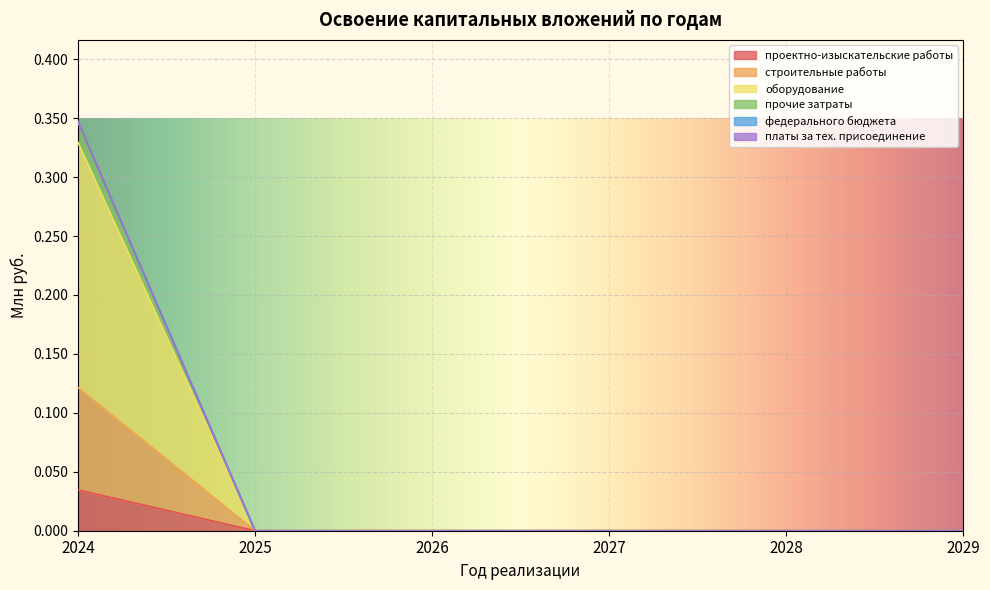

The value of прочие затраты at 2024 is 0.3. True or false?

True